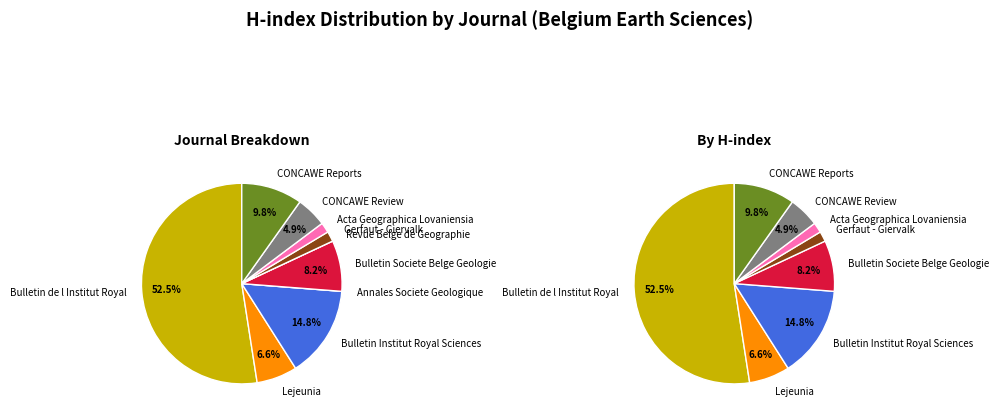

Approximately how many times larger is the value at CONCAWE Reports compared to Acta Geographica Lovaniensia?

6.0